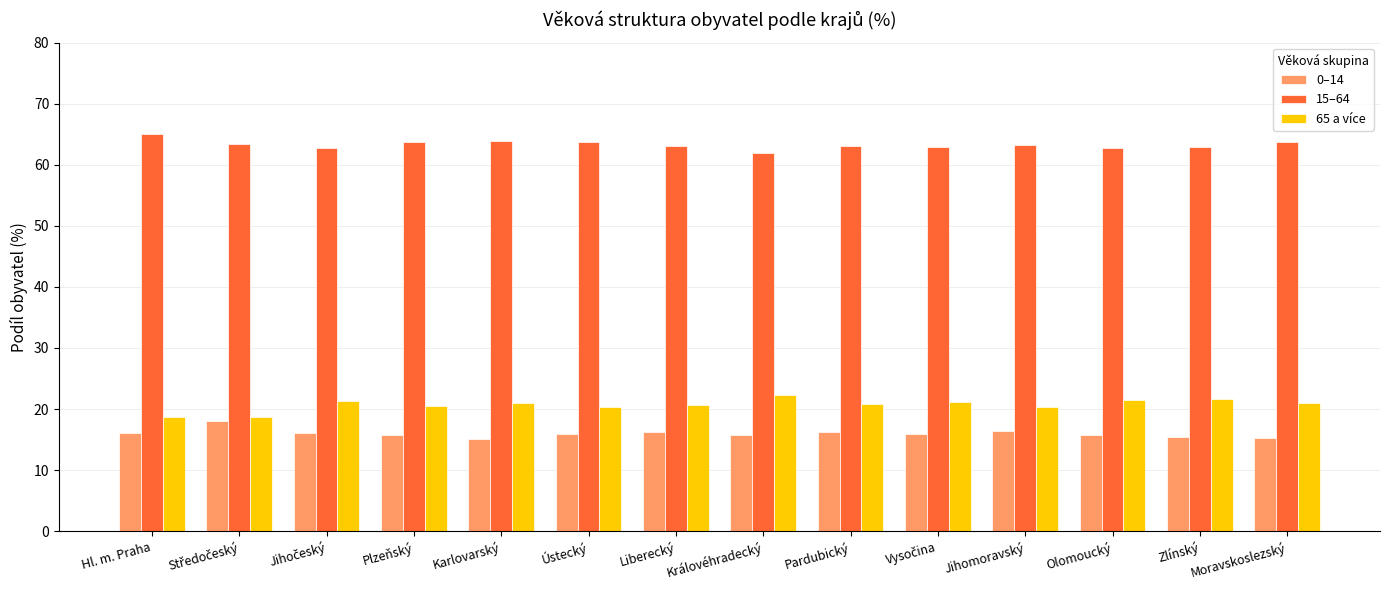

Rank the series by their maximum value, from highest to lowest.

15–64, 65 a více, 0–14